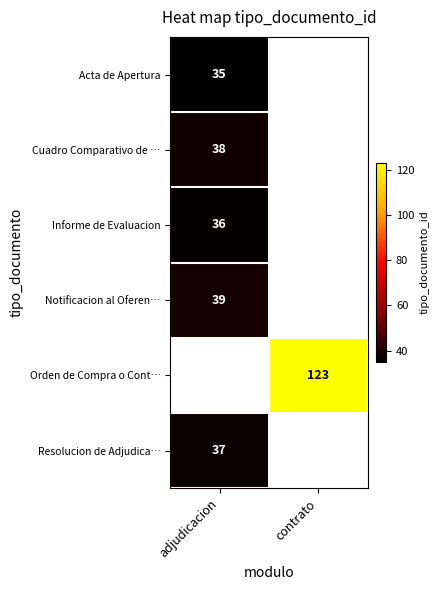

The value of Notificacion al Oferen… at adjudicacion is 39. True or false?

True